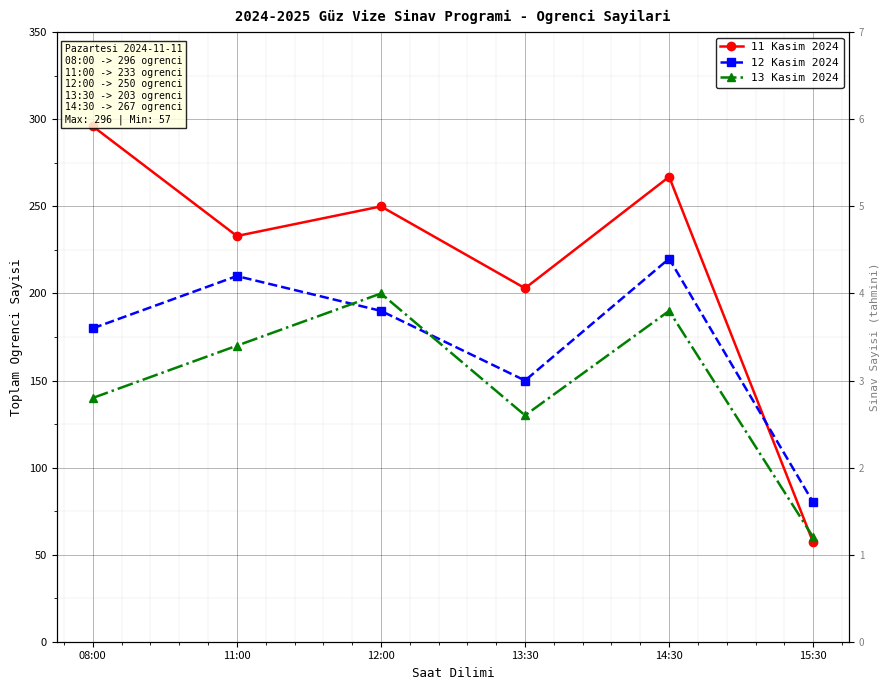

The 12 Kasim 2024 series shows 190 at 12:00. True or false?

True